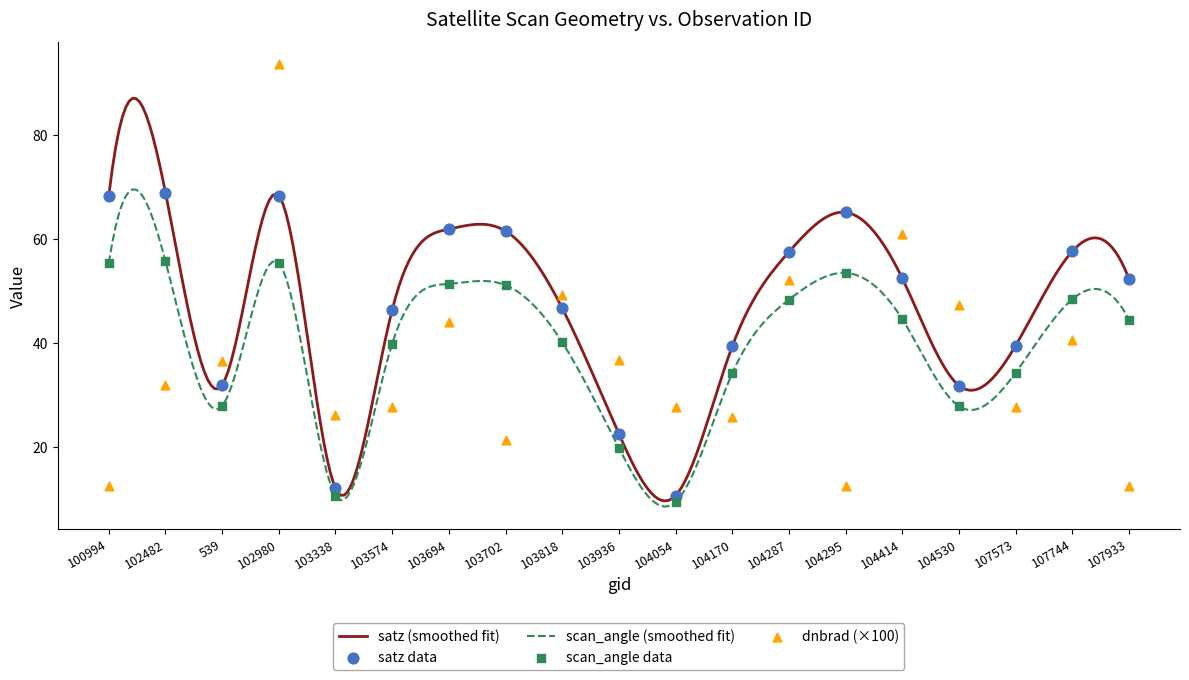

At how many categories does at least one series exceed 28?

17